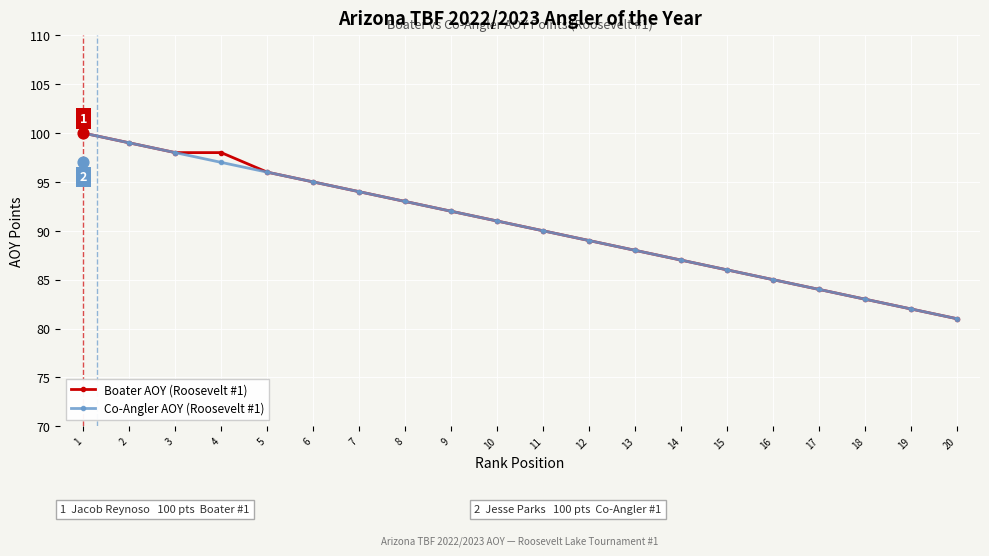

Which series reaches the maximum Y coordinate?

Boater AOY (Roosevelt #1)